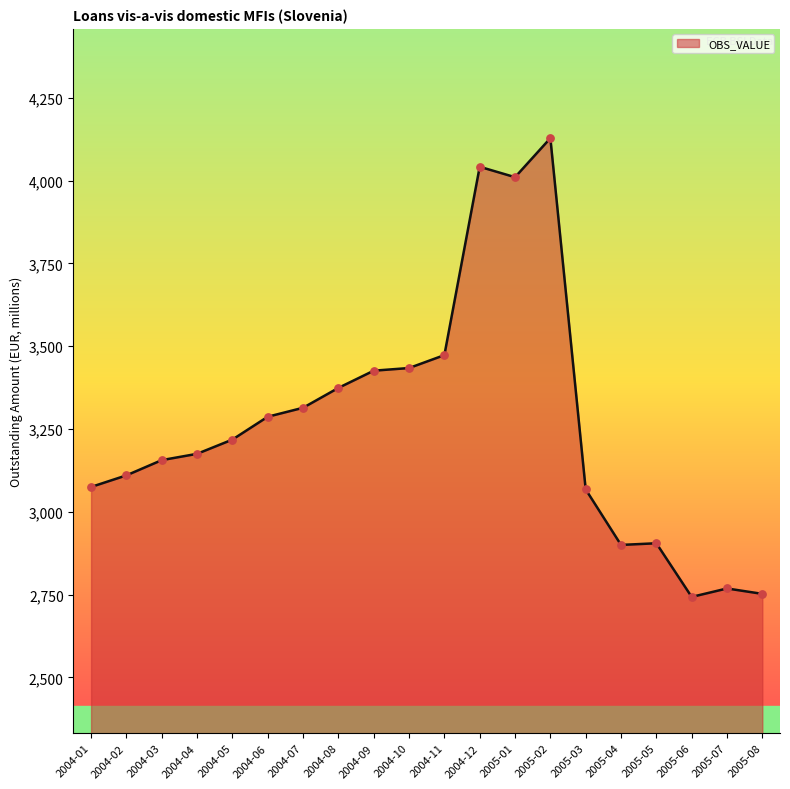

Approximately how many times larger is the value at 2004-11 compared to 2004-05?

1.1